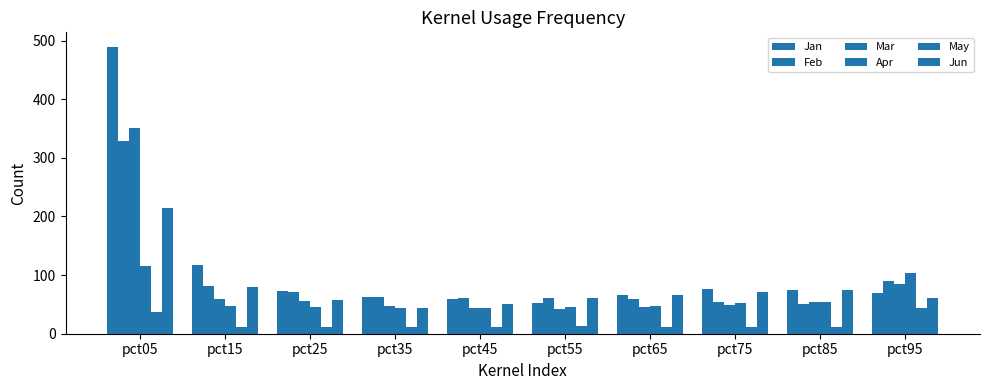

How many data points in May are above 11?

9